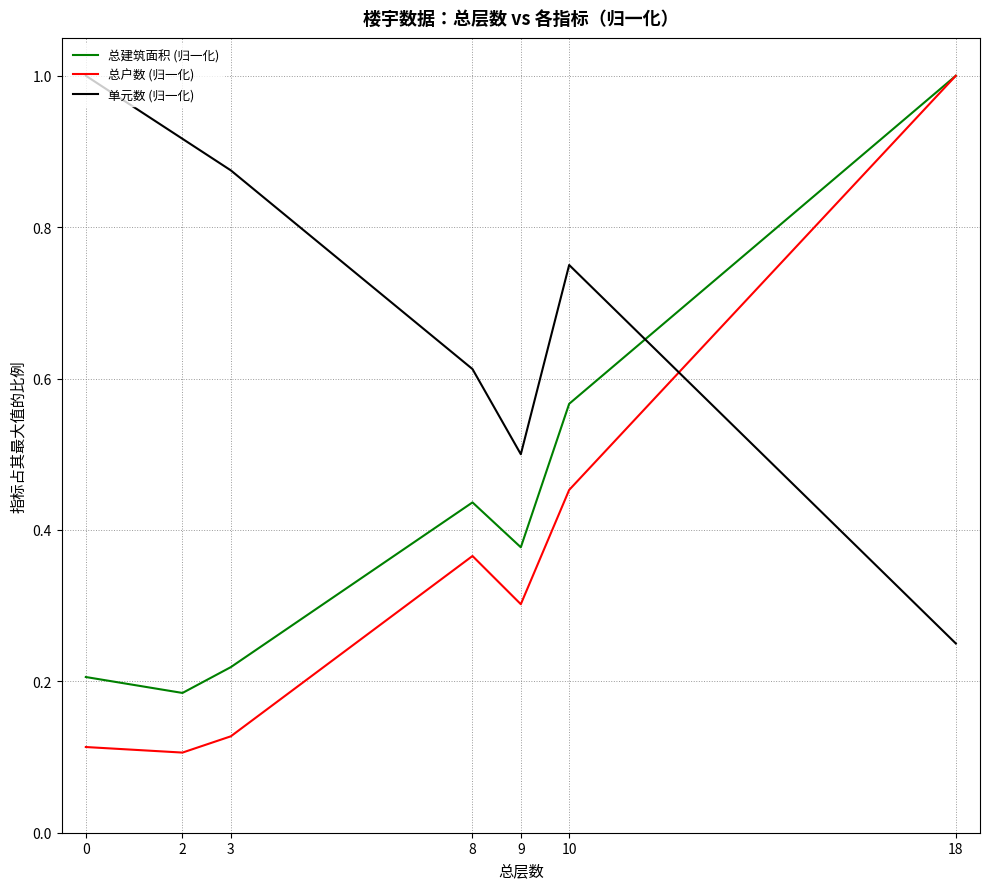

How many intersections are there between 总建筑面积 (归一化) and 单元数 (归一化)?

1